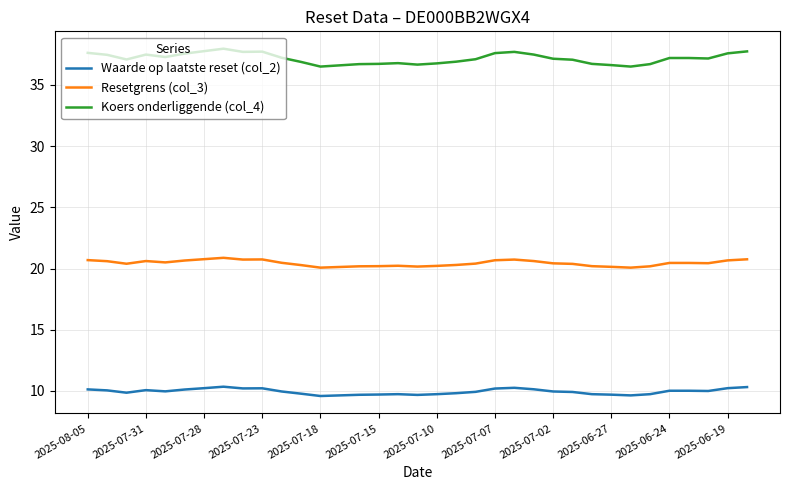

In Waarde op laatste reset (col_2), how many points are lower than both neighbors (excluding endpoints)?

7